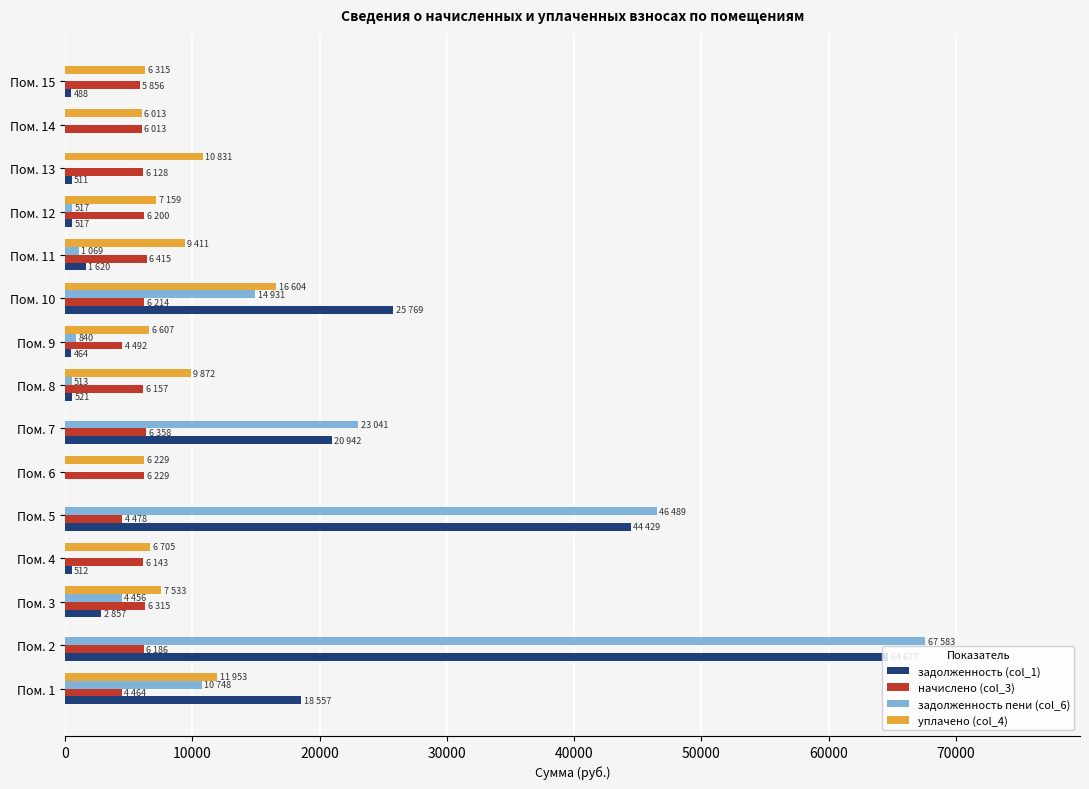

At which category does the chart reach its peak across all series?

Пом. 2